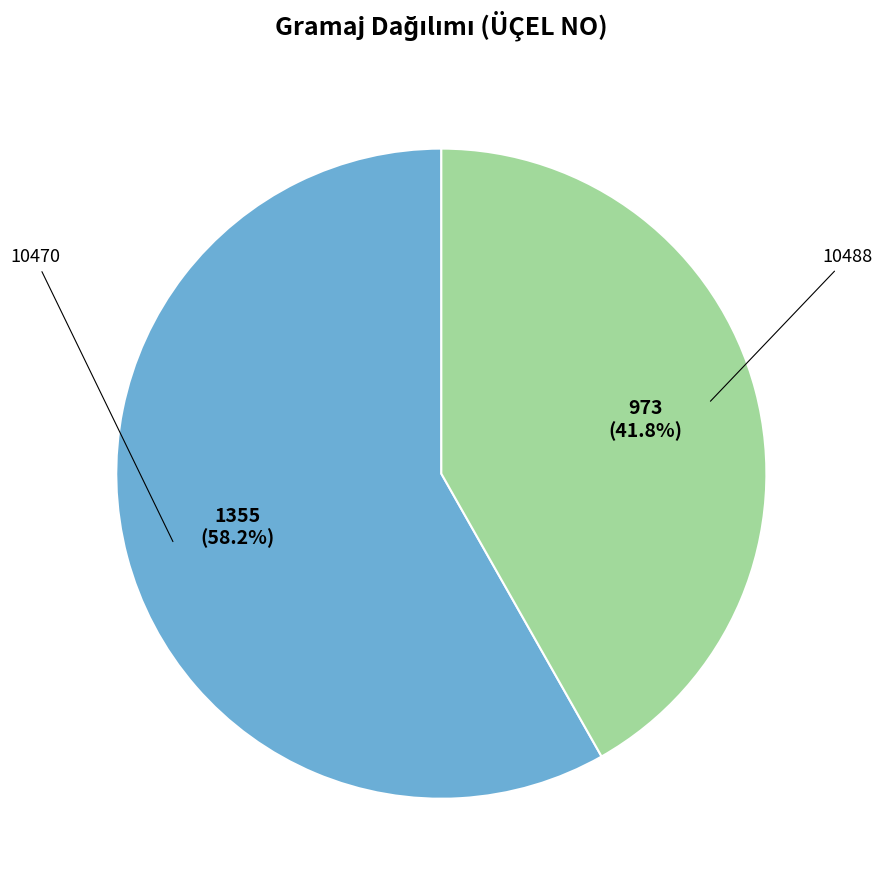

Does any single category account for the majority?

Yes